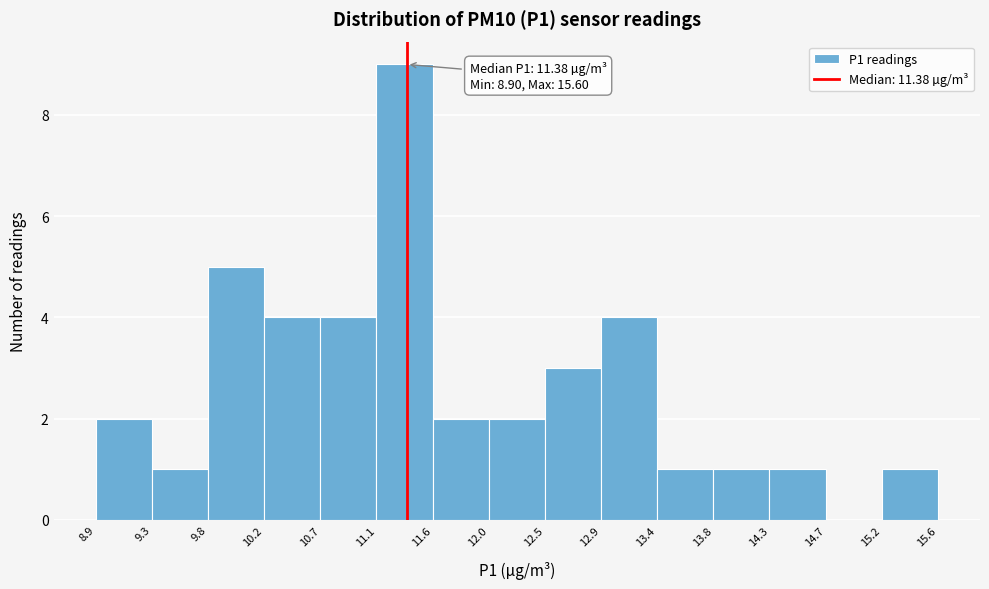

Which range on the x-axis has the tallest bar?

11.1 to 11.6